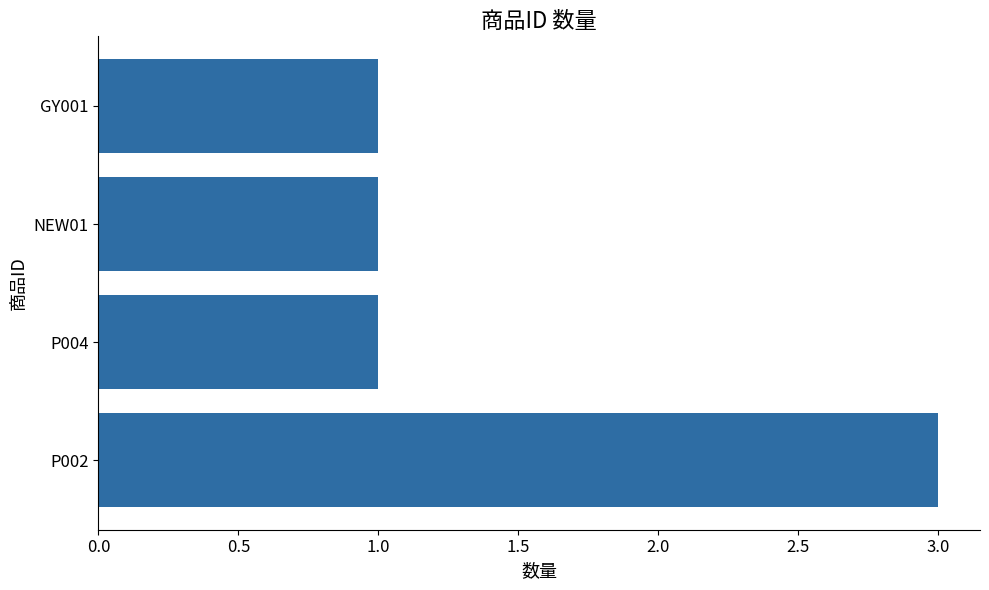

What is the maximum value shown in the chart?

3